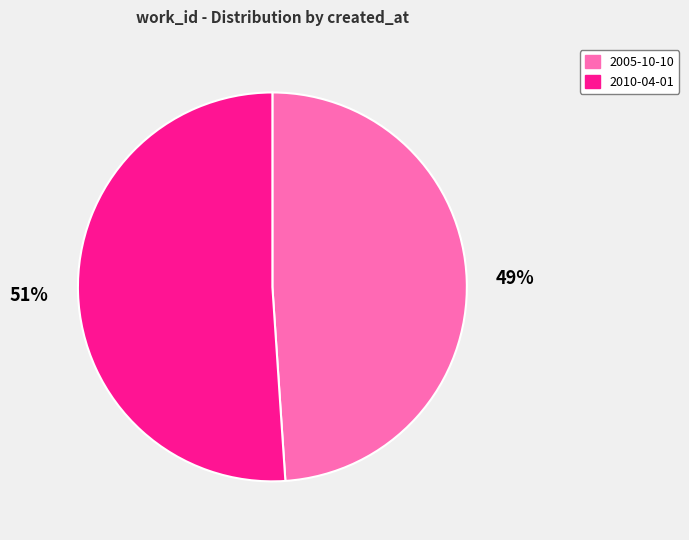

Rank the categories by value from highest to lowest.

2010-04-01, 2005-10-10